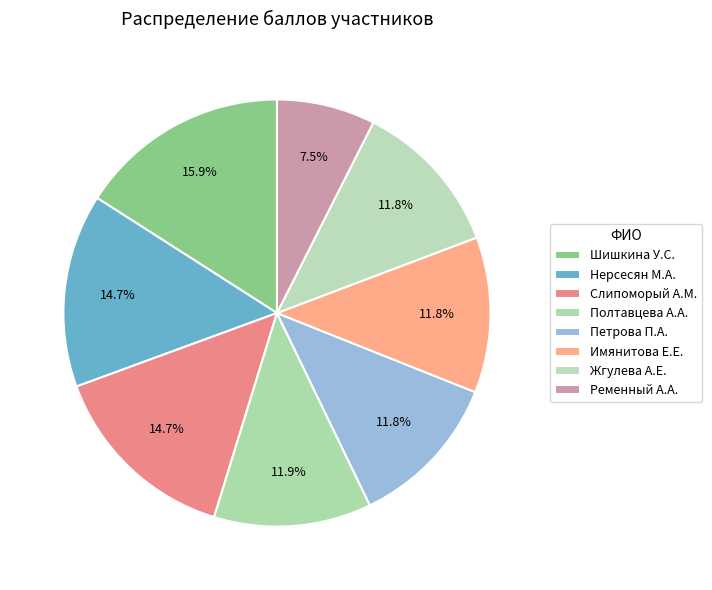

What percentage do Полтавцева А.А. and Жгулева А.Е. together represent?

23.7%